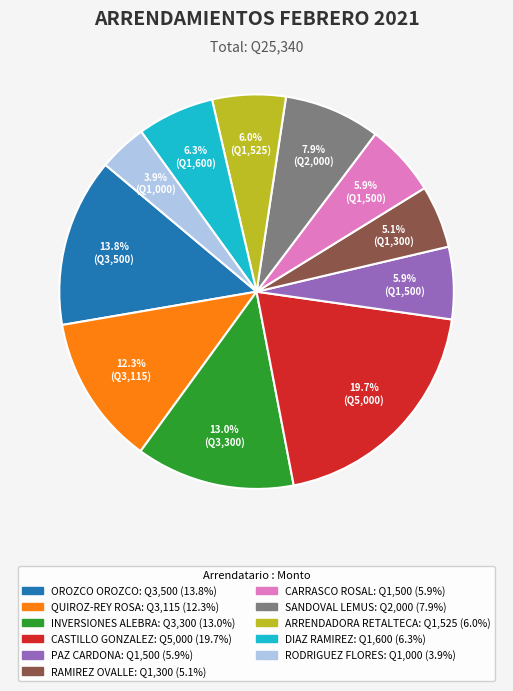

Count the number of slices in the pie.

11